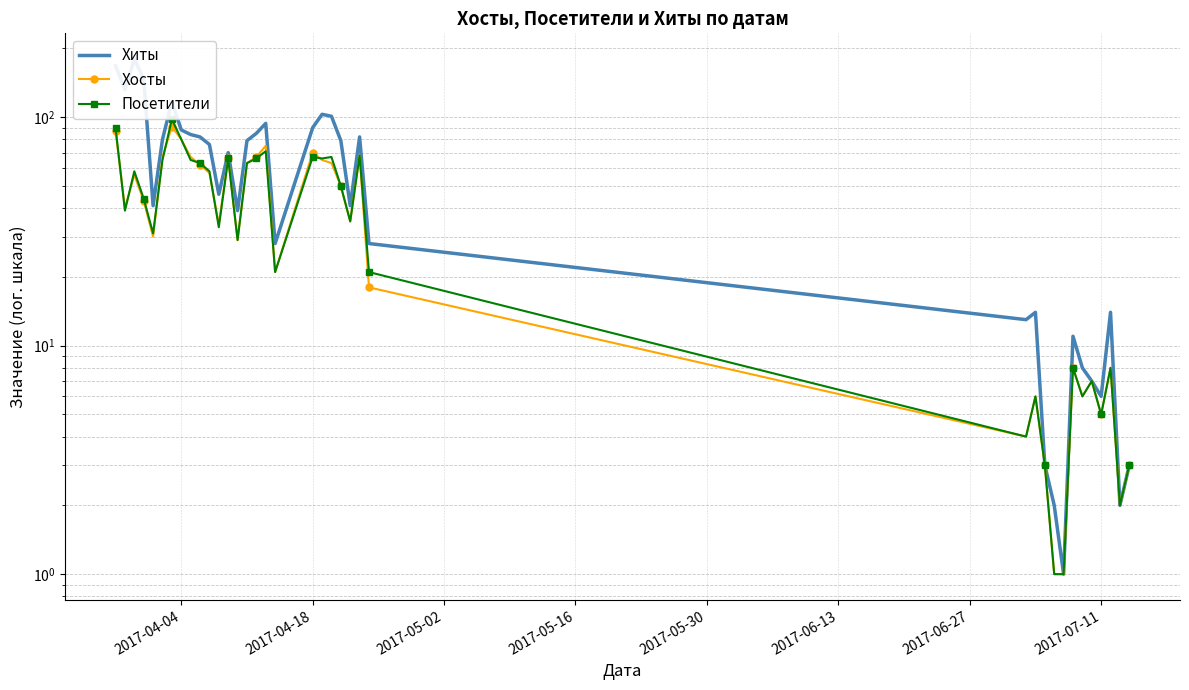

Which series has the widest spread of values?

Хиты